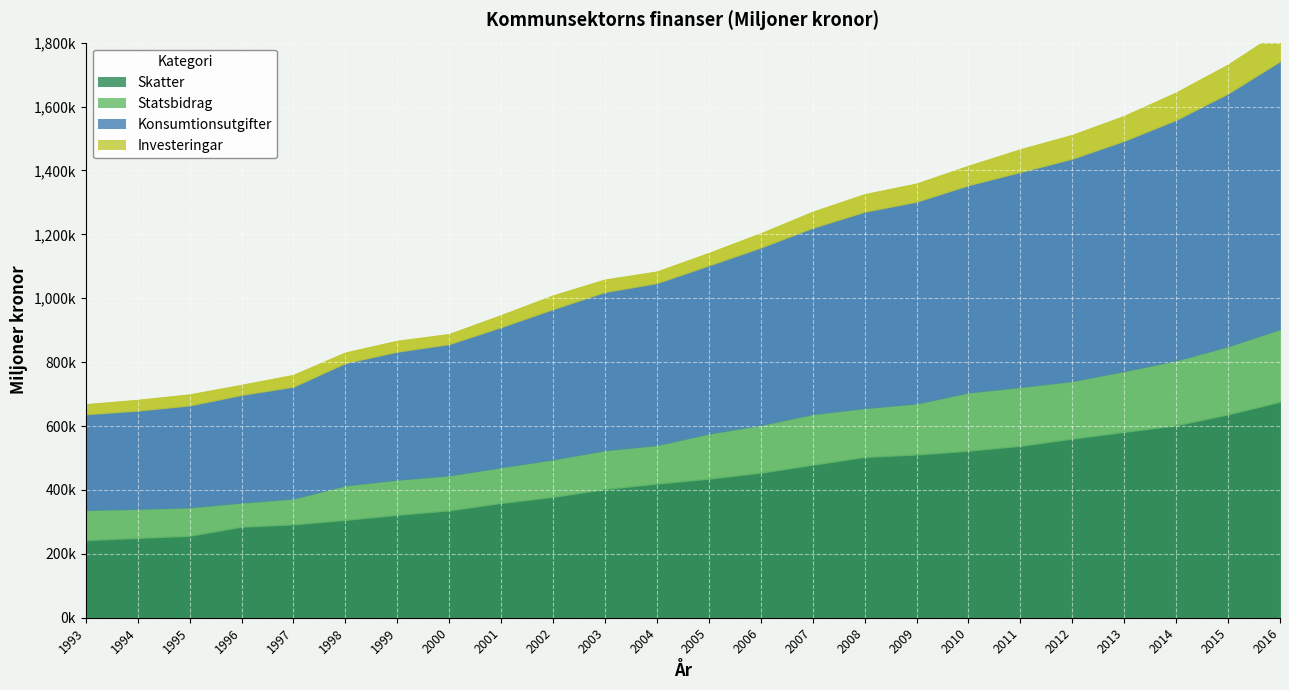

What is the value of the Statsbidrag point at the 2nd from the left?

91074